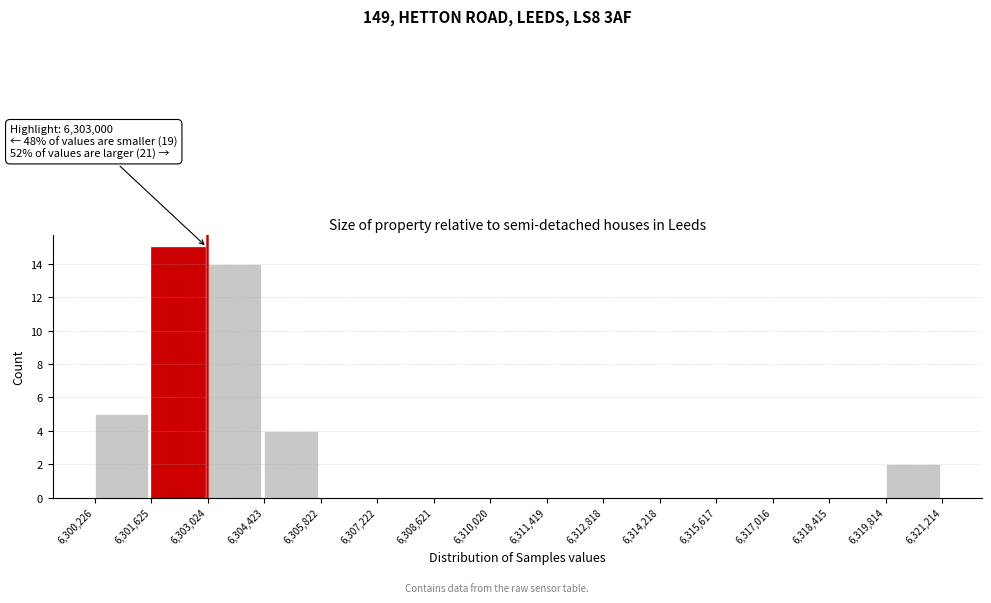

Over which range of the x-axis is the bar tallest?

6,301,625 to 6,303,024